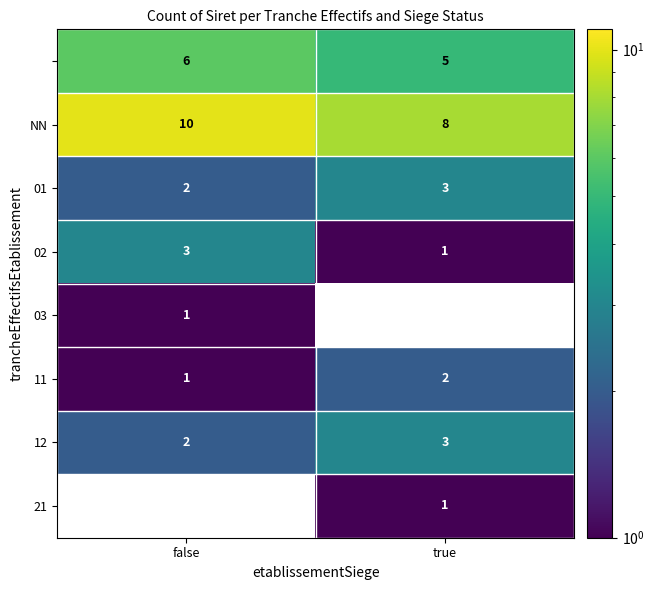

What is the total value across all series at true?

23